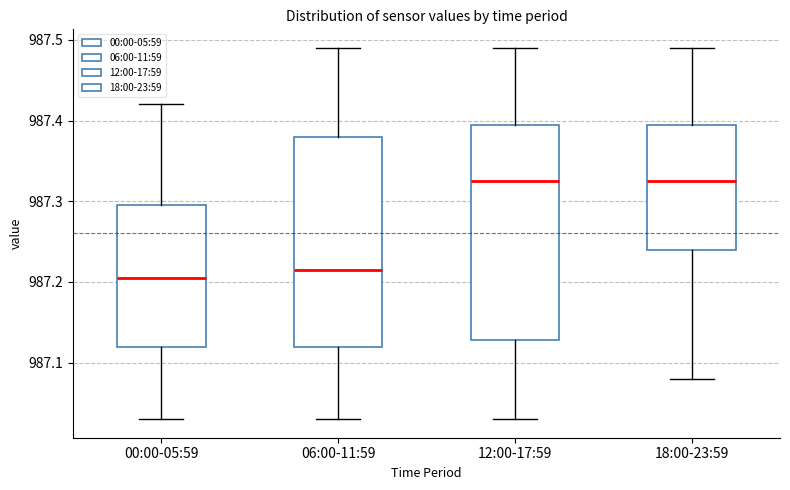

Reading left to right, read every box against the y-axis: the position of its median line, the range the box covers, and the ends of its whiskers. The values are not printed on the chart, so give them approximately, as read against the axis.

00:00-05:59: median 987.21, box 987.12 to 987.30, whiskers 987.03 to 987.42
06:00-11:59: median 987.22, box 987.12 to 987.38, whiskers 987.03 to 987.49
12:00-17:59: median 987.33, box 987.13 to 987.40, whiskers 987.03 to 987.49
18:00-23:59: median 987.33, box 987.24 to 987.40, whiskers 987.08 to 987.49